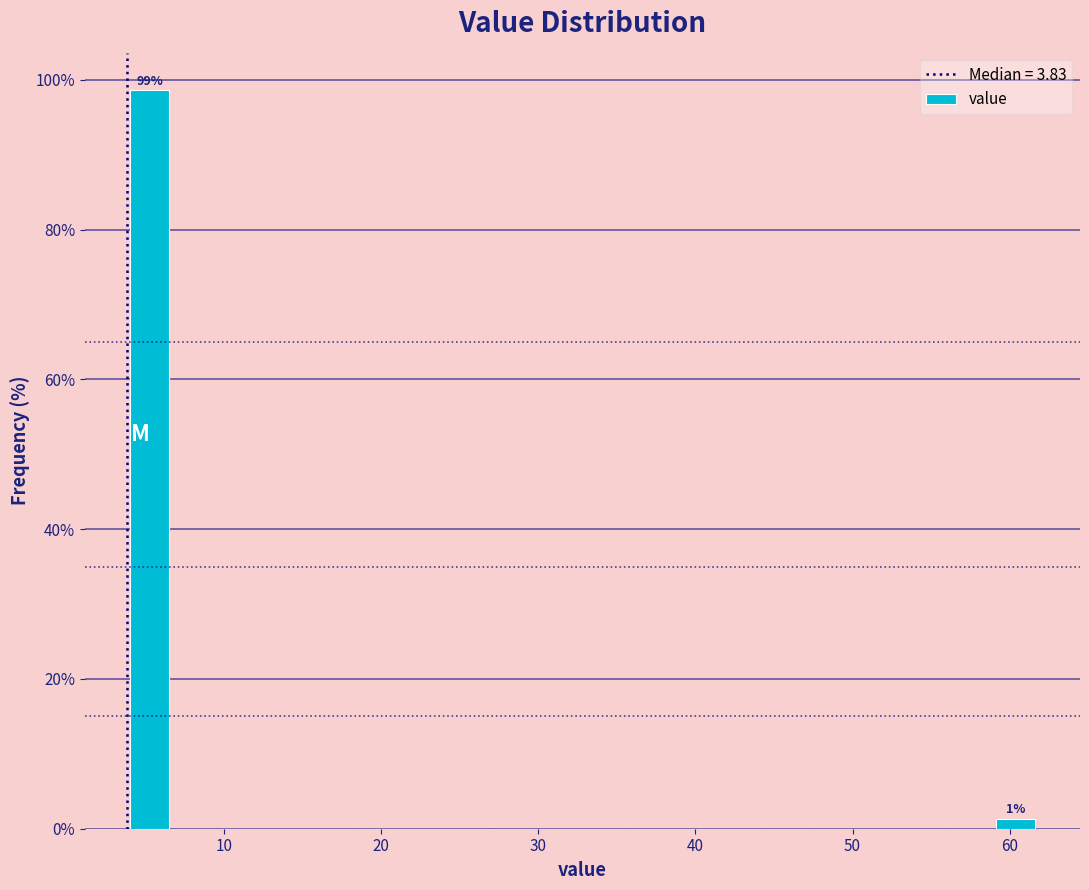

Read against the x-axis, roughly where is the centre of the tallest bar?

5